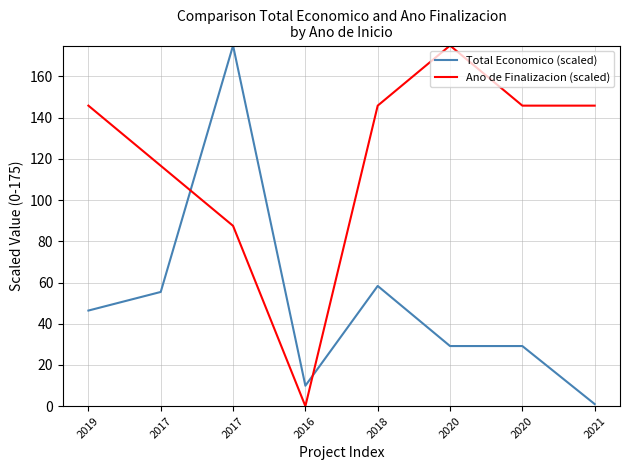

Reading left to right, transcribe all the data shown in this chart.

Total Economico (scaled): 2019=46.4	2017=55.4	2017=175.0	2016=9.9	2018=58.3	2020=29.2	2020=29.2	2021=1.0
Ano de Finalizacion (scaled): 2019=145.8	2017=116.7	2017=87.5	2016=0.0	2018=145.8	2020=175.0	2020=145.8	2021=145.8